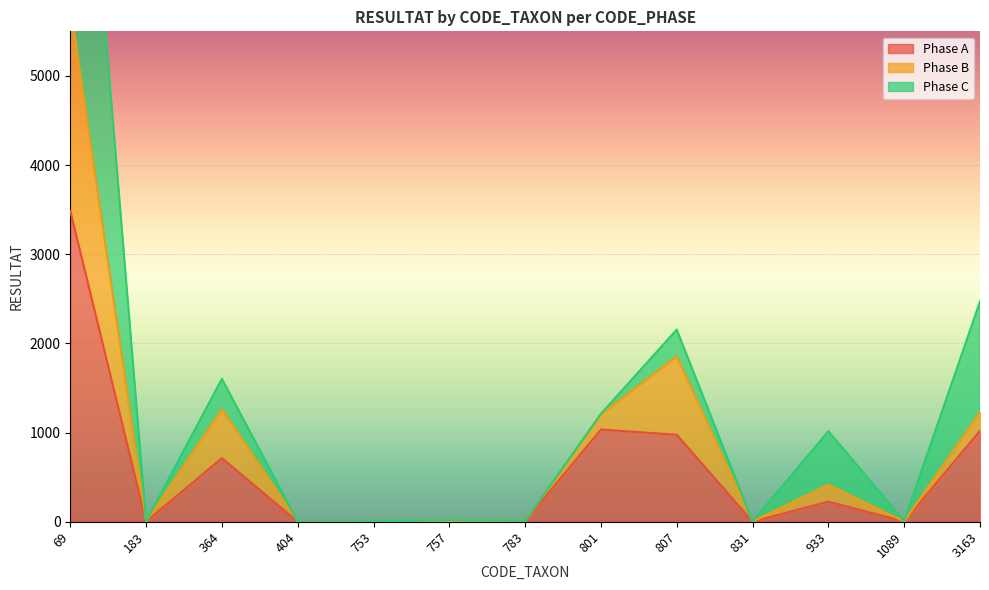

At which label does Phase B first exceed 8?

69